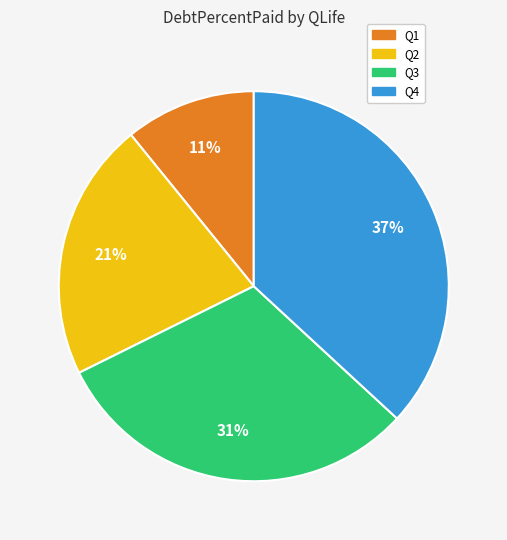

To the nearest percent, what is the average slice percentage?

25%